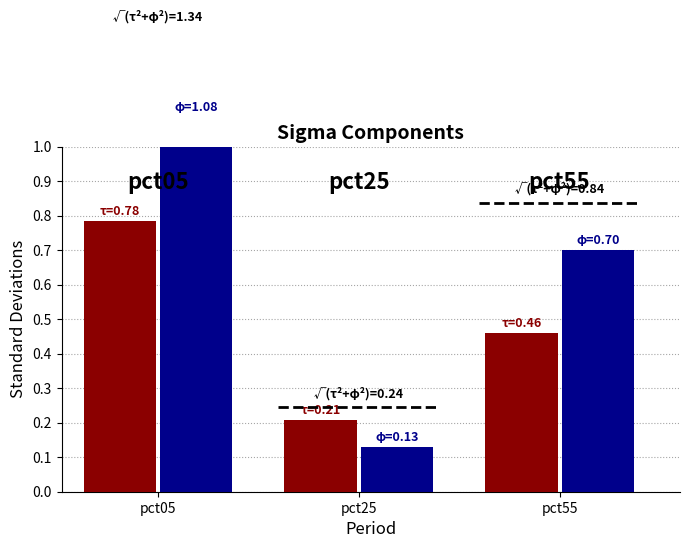

The Apr series shows 0.9 at pct95. True or false?

False